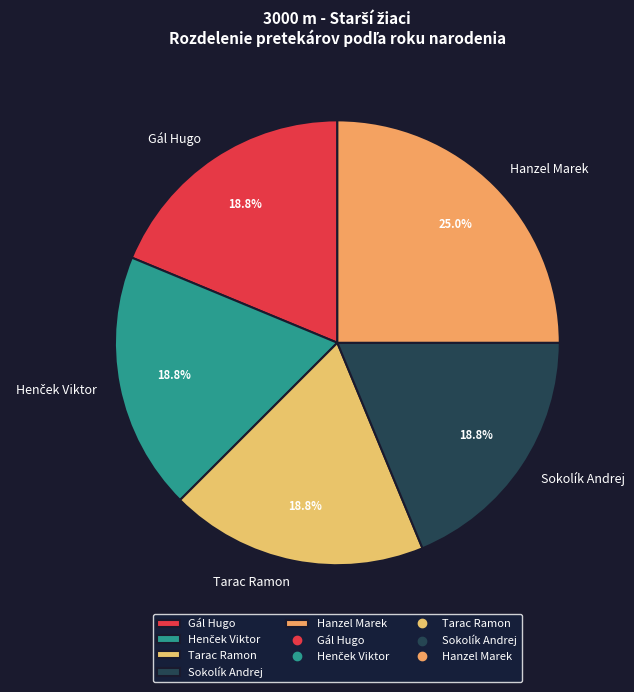

Is there a majority slice in this chart?

No